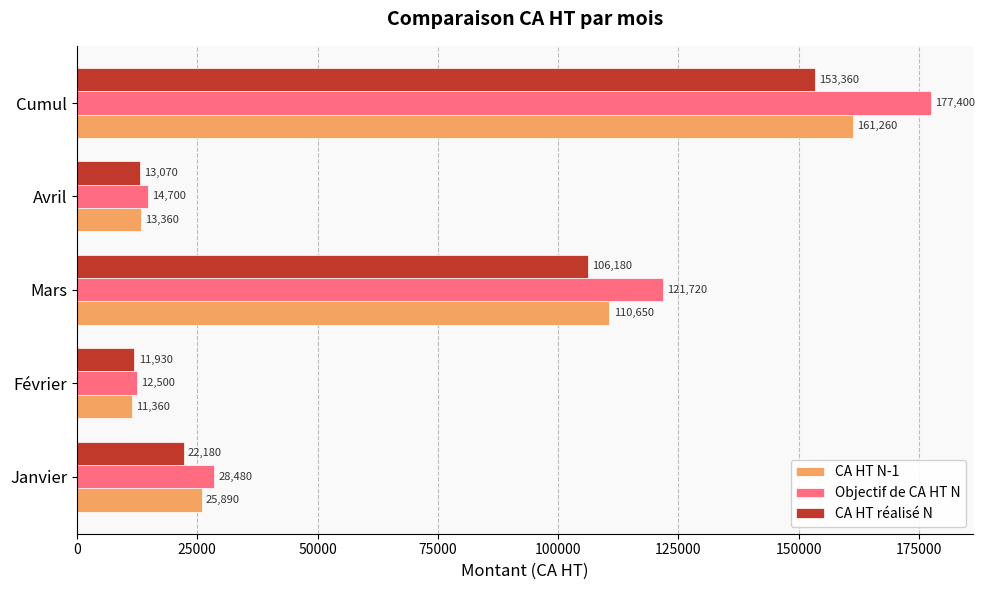

What is the highest value of the CA HT réalisé N series?

153360